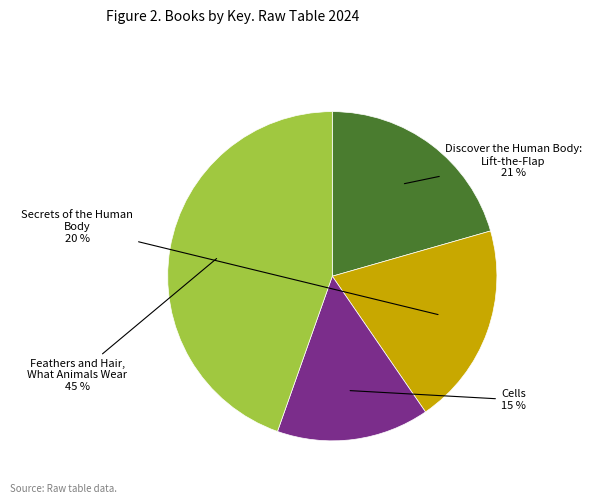

To the nearest percent, what is the difference between the largest and smallest slice percentages?

30%